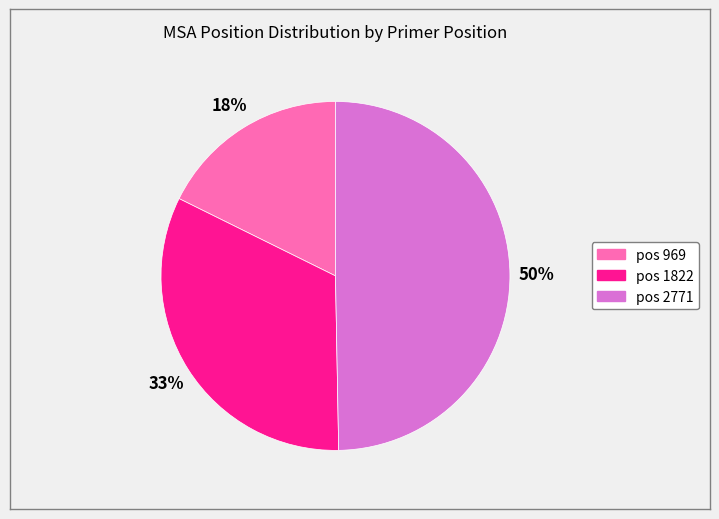

To the nearest percent, what is the average slice percentage?

33%